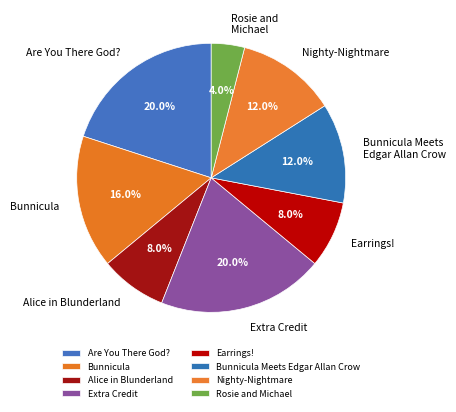

Which category has the smallest portion of the pie?

Rosie and Michael